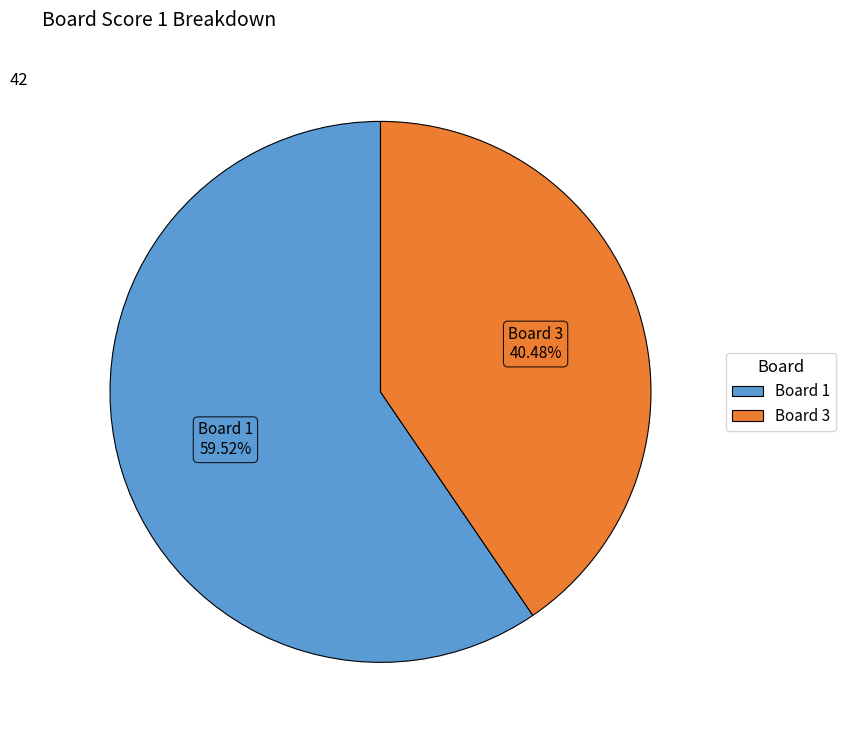

Is there any slice that represents more than half of the pie?

Yes